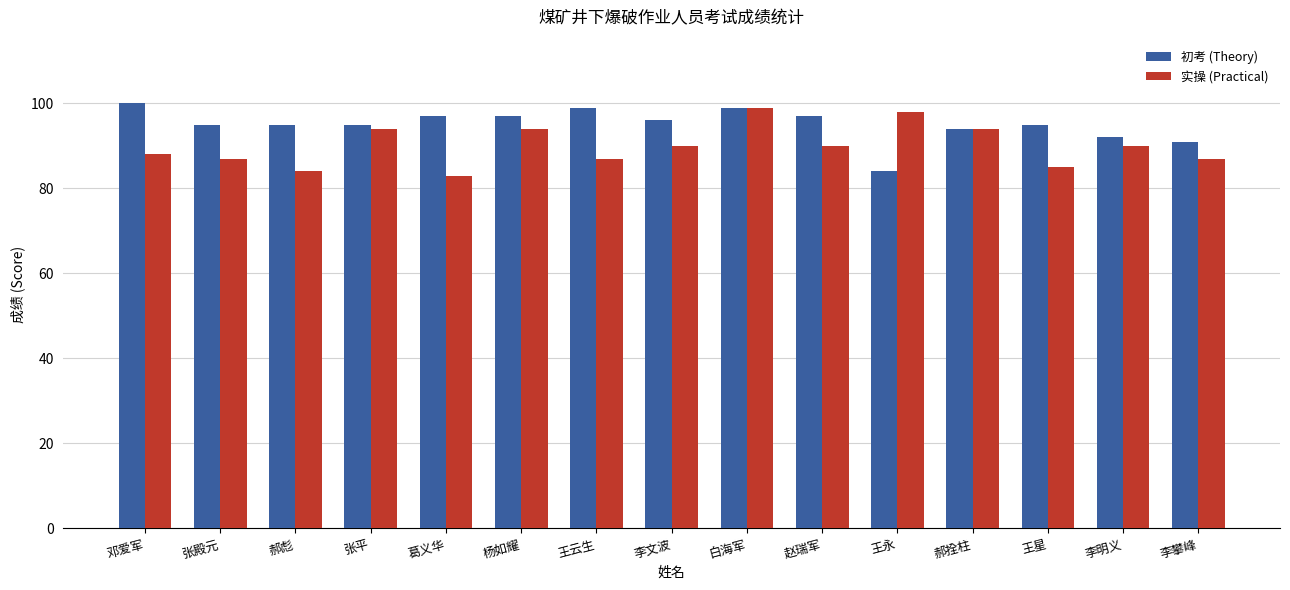

Reading right to left, transcribe all the data shown in this chart.

初考 (Theory): 李攀峰=91	李明义=92	王星=95	郝拴柱=94	王永=84	赵瑞军=97	白海军=99	李文波=96	王云生=99	杨如耀=97	葛义华=97	张平=95	郝彪=95	张殿元=95	邓爱军=100
实操 (Practical): 李攀峰=87	李明义=90	王星=85	郝拴柱=94	王永=98	赵瑞军=90	白海军=99	李文波=90	王云生=87	杨如耀=94	葛义华=83	张平=94	郝彪=84	张殿元=87	邓爱军=88